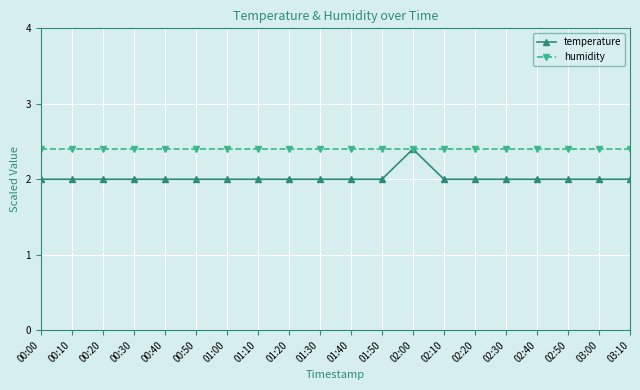

What is the lowest value of the humidity series?

2.4